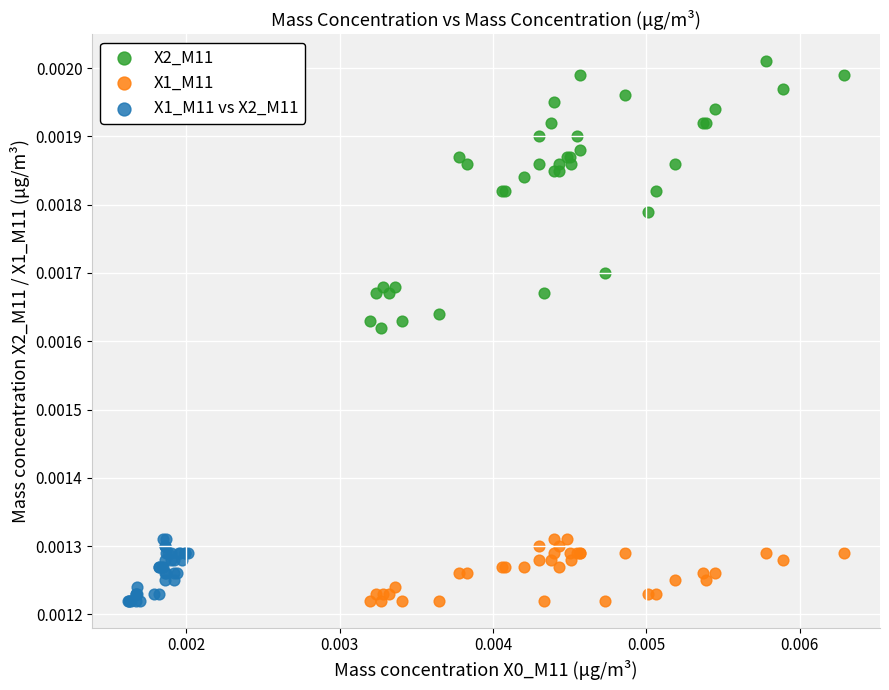

Which series has the widest spread of Y values?

X2_M11